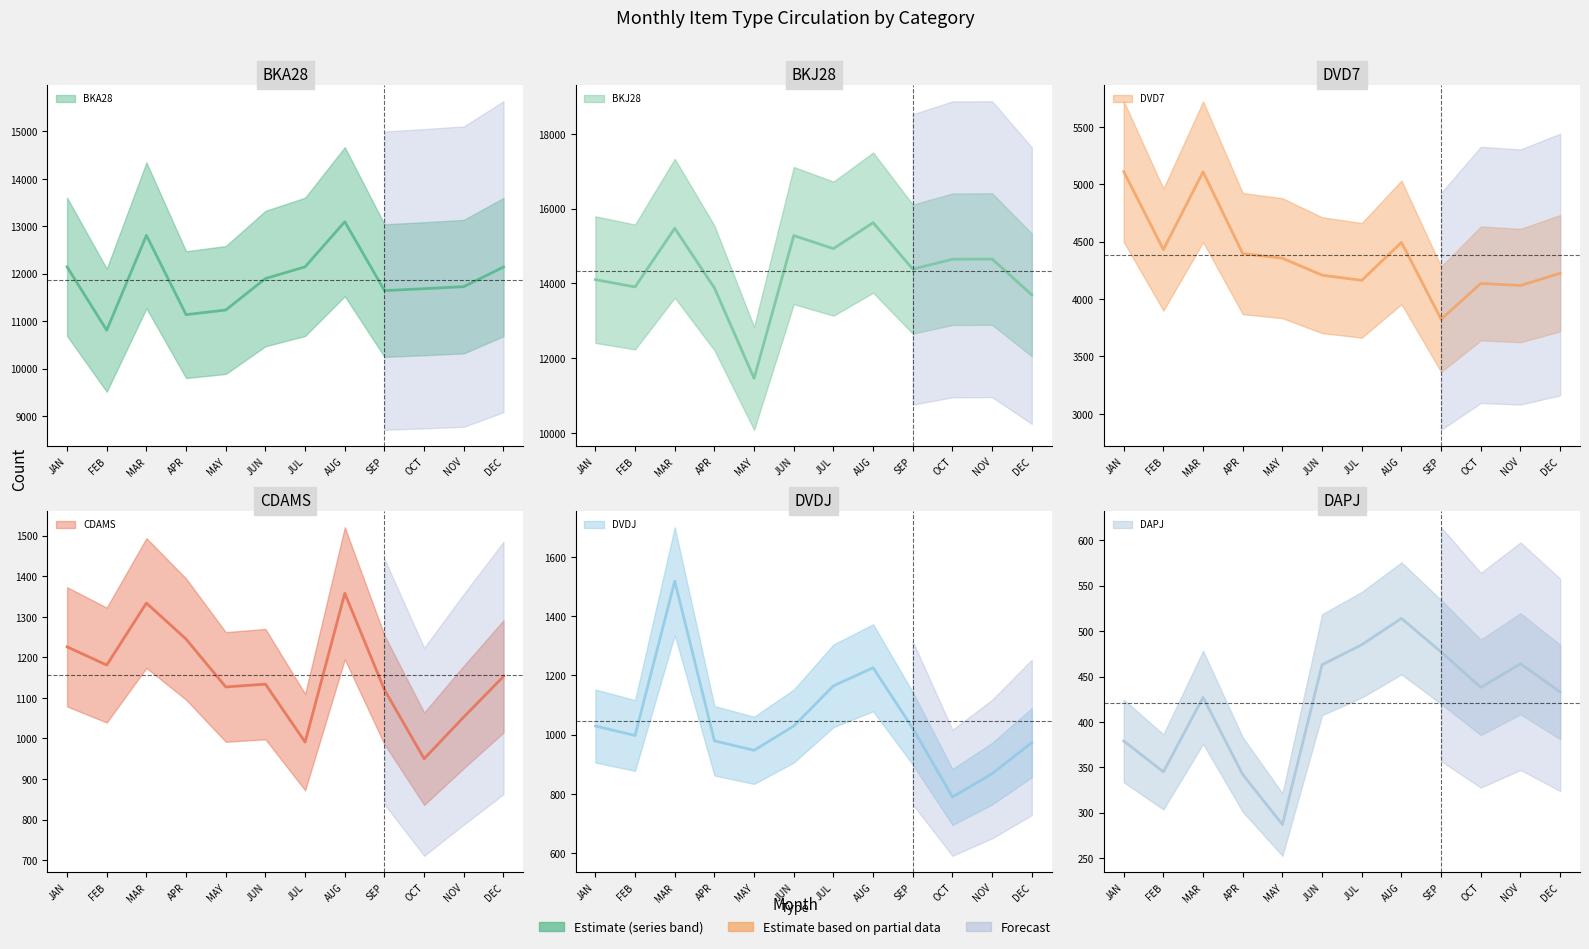

True or false: BKJ28 and CDAMS cross at least once.

False